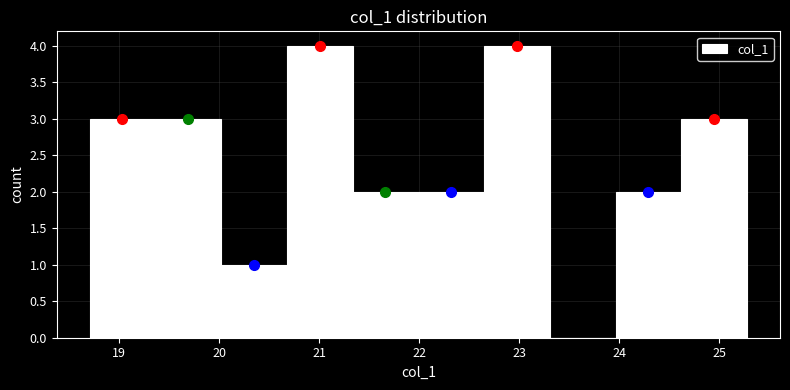

Reading left to right, transcribe this chart: for each bar, give the range it covers on the x-axis and its height. Neither the bar edges nor the heights are printed on the chart, so give them approximately, as read against the axes.

18.7 to 19.4: 3
19.4 to 20.0: 3
20.0 to 20.7: 1
20.7 to 21.3: 4
21.3 to 22.0: 2
22.0 to 22.6: 2
22.6 to 23.3: 4
23.3 to 24.0: 0
24.0 to 24.6: 2
24.6 to 25.3: 3